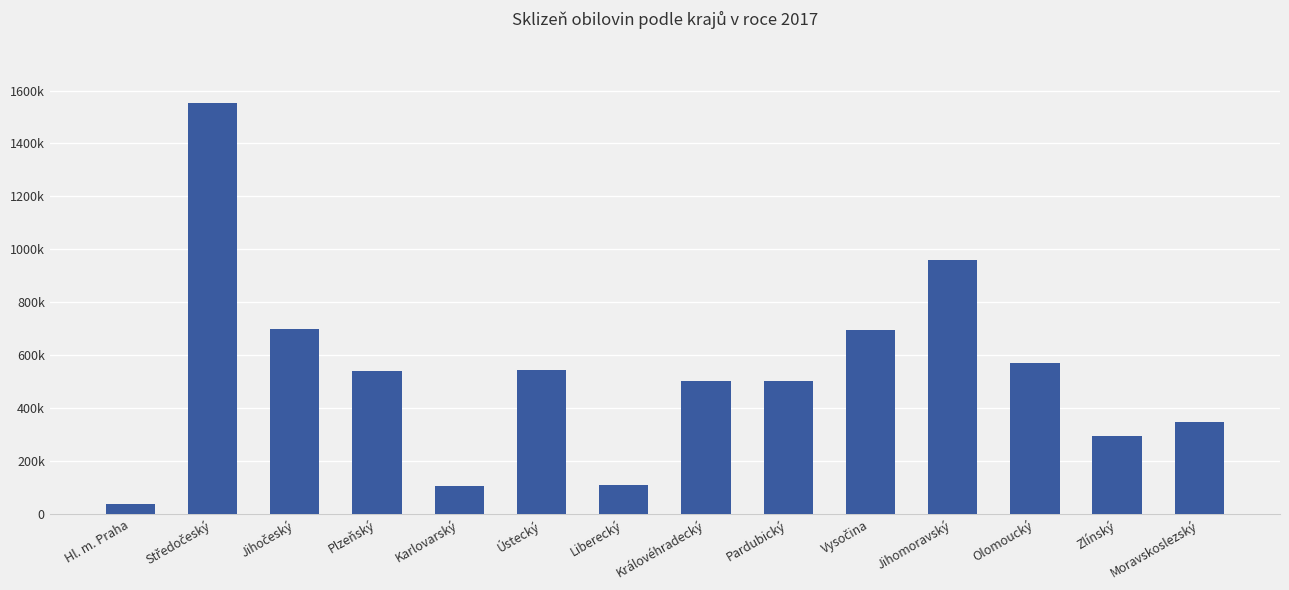

Between Jihočeský and Plzeňský, which is larger?

Jihočeský